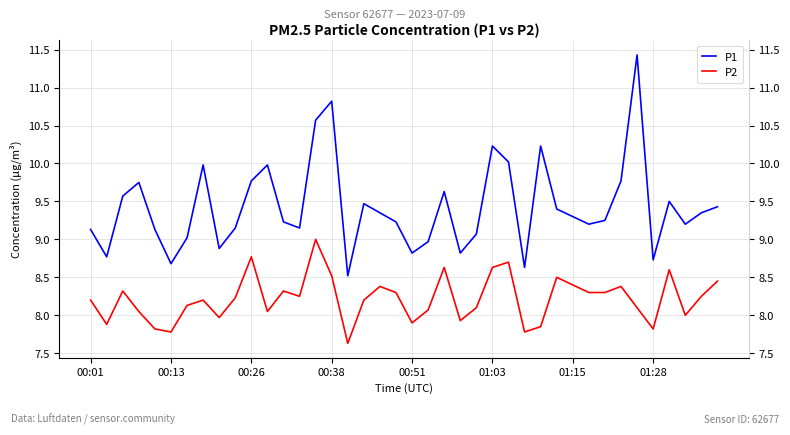

What is the total value across all series at 17?

17.7